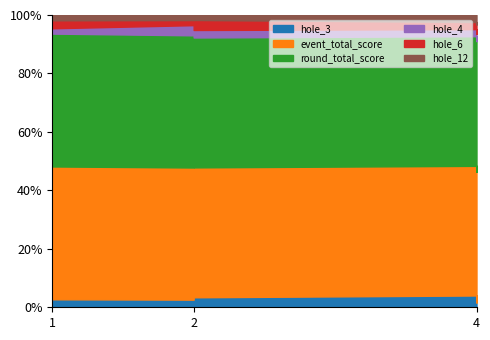

What is the maximum value for hole_4?

4